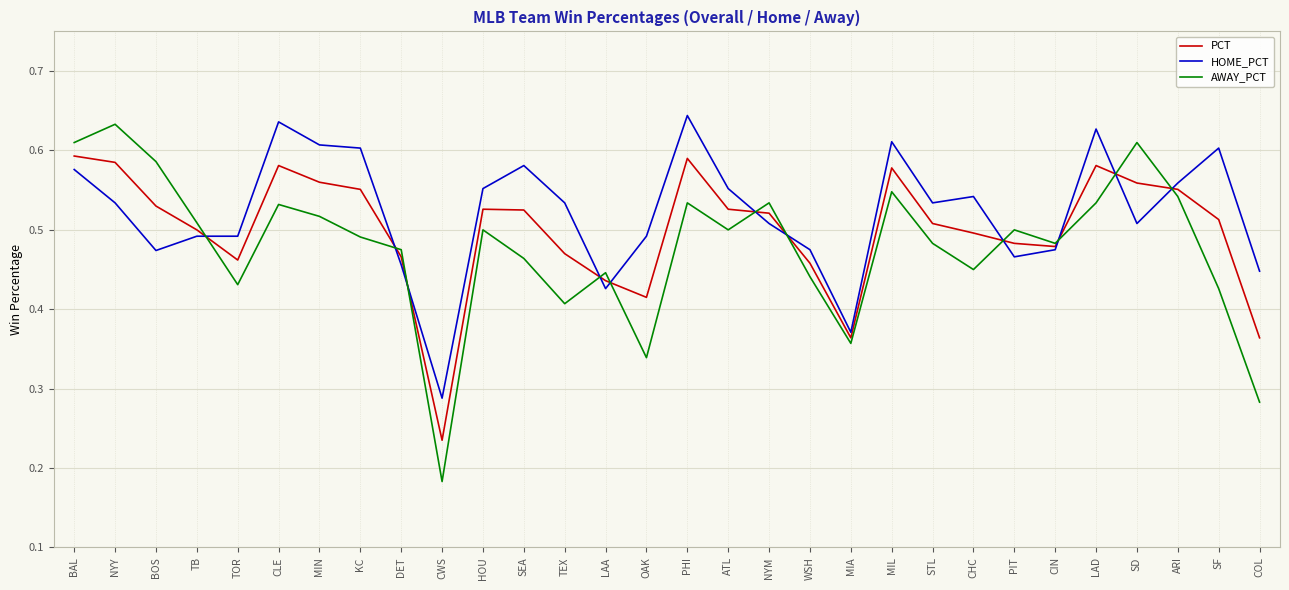

What are all the series names shown in the legend?

PCT, HOME_PCT, AWAY_PCT